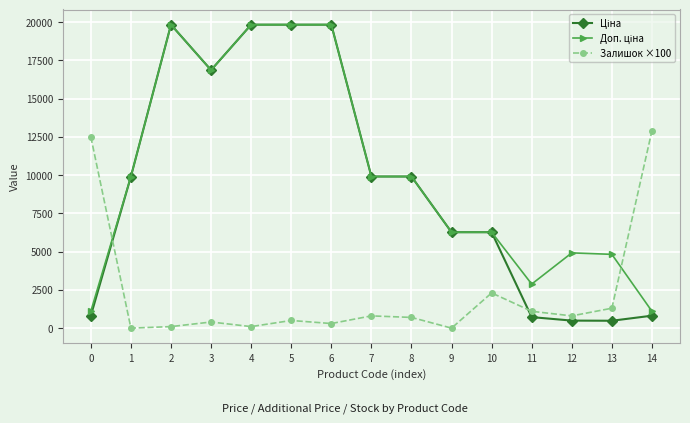

What is the difference between the highest and lowest values at 5?

19331.1